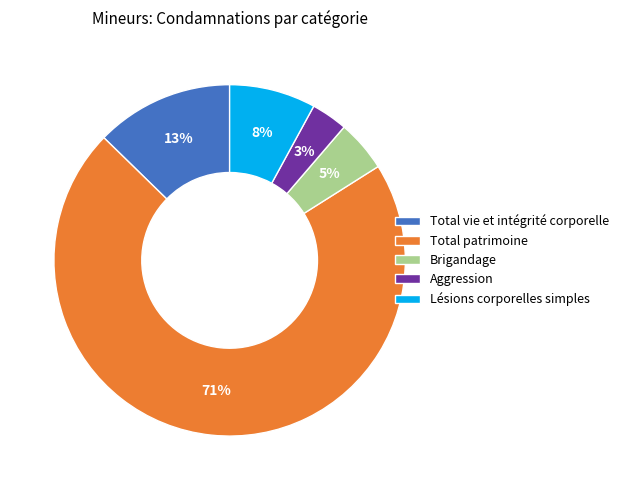

Count the number of slices in the pie.

5